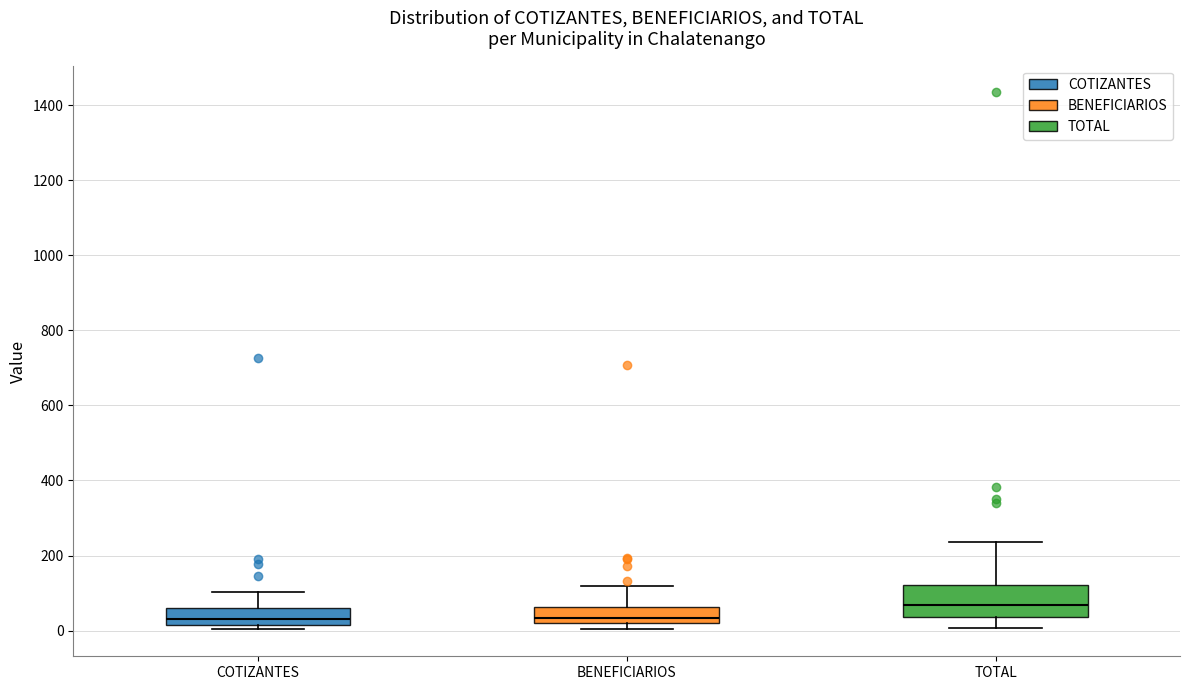

Reading left to right, transcribe this box plot: for each box, give where its median line is, the range the box spans, and where its two whiskers end, as read against the y-axis. The values are not printed on the chart, so give them approximately, as read against the axis.

COTIZANTES: median 40, box 20 to 60, whiskers 0 to 100
BENEFICIARIOS: median 40, box 20 to 60, whiskers 0 to 120
TOTAL: median 60, box 40 to 120, whiskers 0 to 240